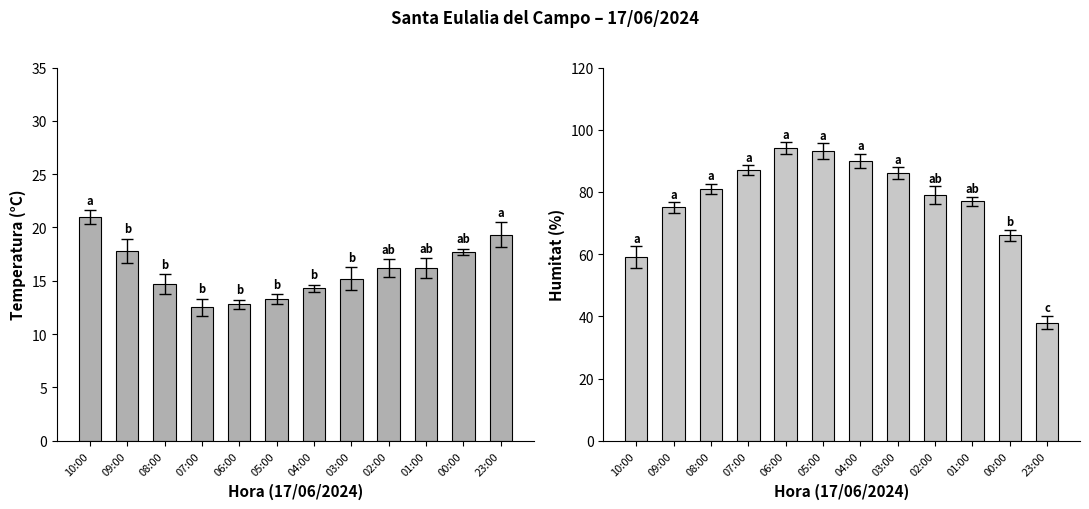

Reading left to right, transcribe all the data shown in this chart.

Temperatura (°C): 10:00=21.0	09:00=17.8	08:00=14.7	07:00=12.5	06:00=12.8	05:00=13.3	04:00=14.3	03:00=15.2	02:00=16.2	01:00=16.2	00:00=17.7	23:00=19.3
Humitat (%): 10:00=59.0	09:00=75.0	08:00=81.0	07:00=87.0	06:00=94.0	05:00=93.0	04:00=90.0	03:00=86.0	02:00=79.0	01:00=77.0	00:00=66.0	23:00=38.0